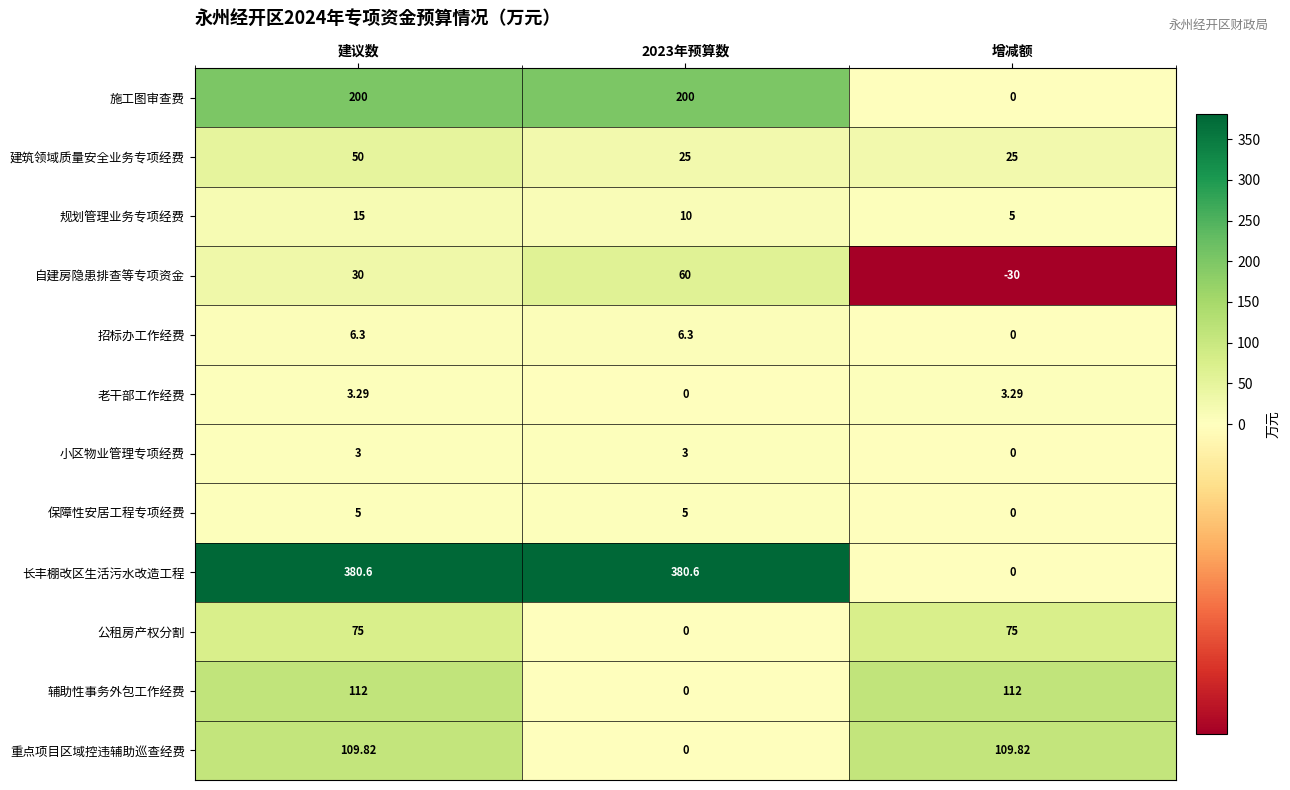

Which label corresponds to the smallest value in the chart?

增减额